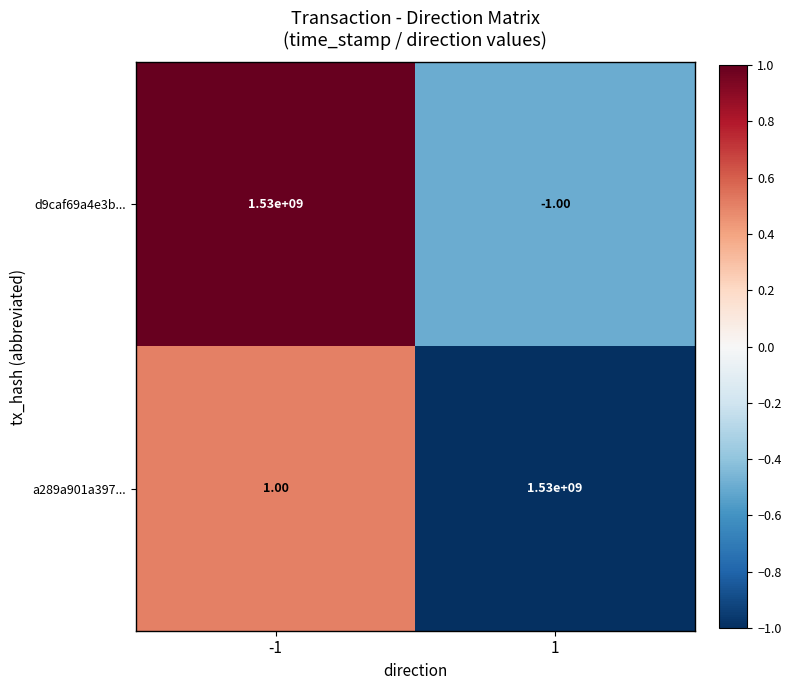

Rank the categories by a289a901a397... value from lowest to highest.

-1, 1